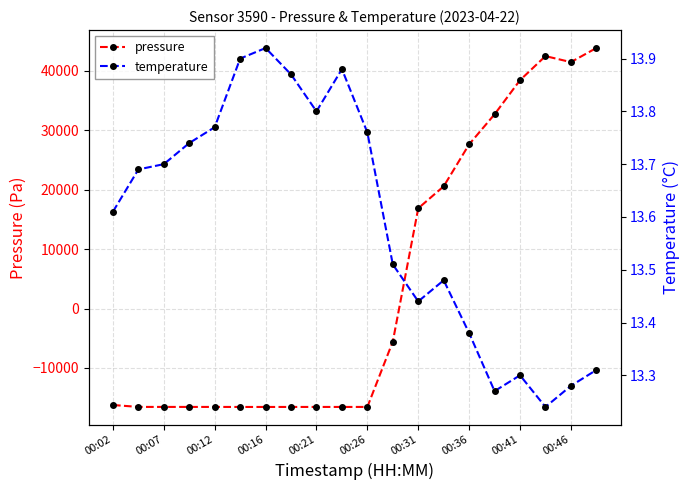

At which label is pressure closest to 13640?

00:31